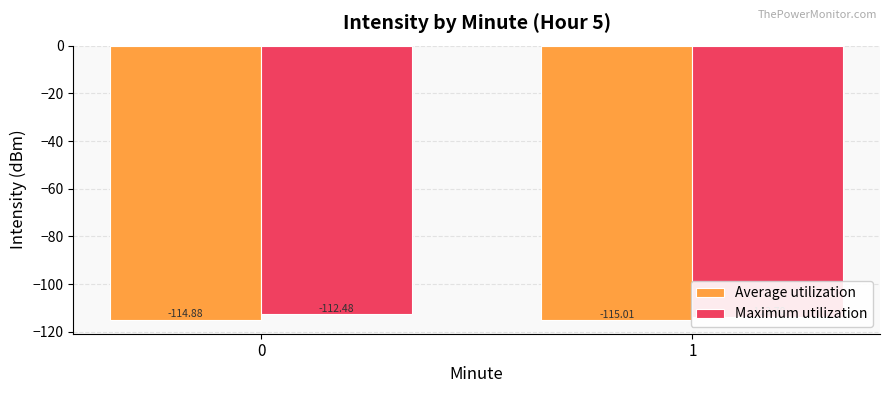

How many distinct data groups are displayed?

2